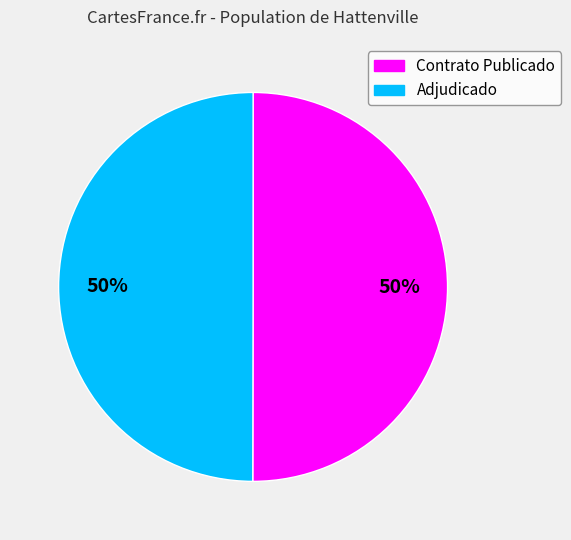

Do Contrato Publicado and Adjudicado together represent more than half of the pie?

Yes